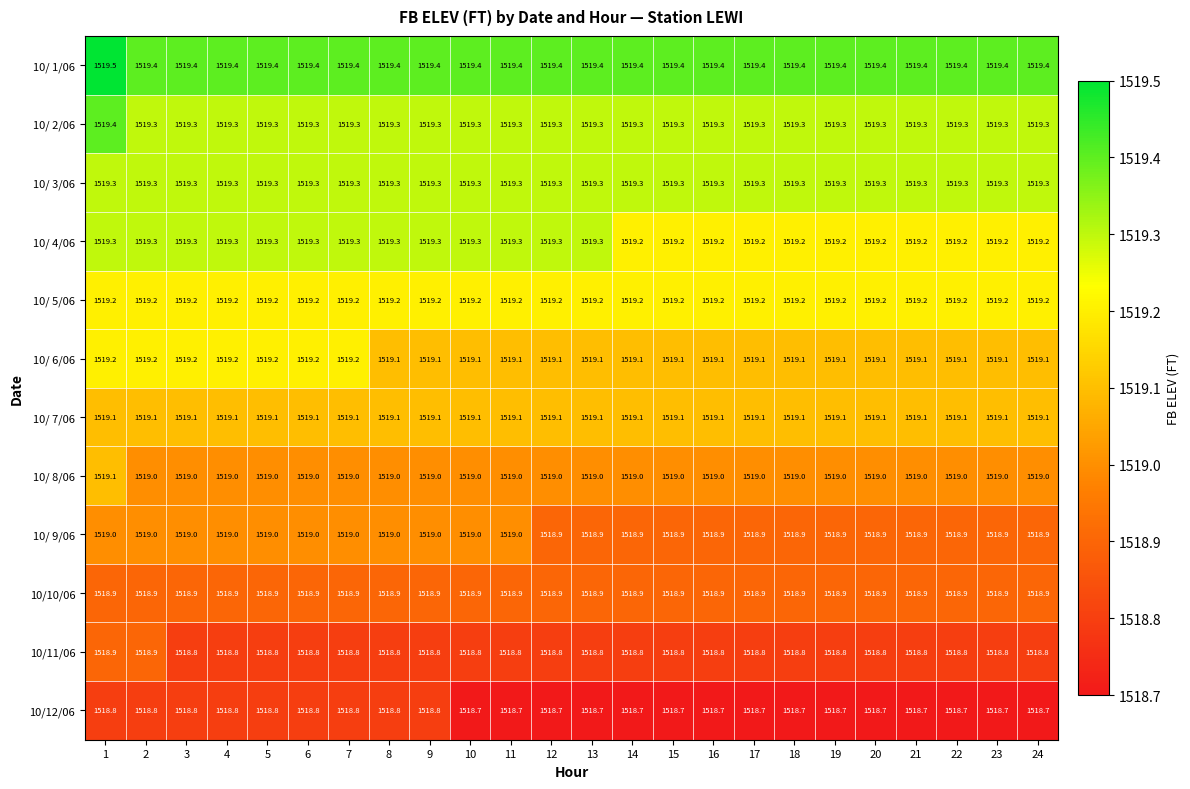

What is the maximum value for 10/ 3/06?

1519.3